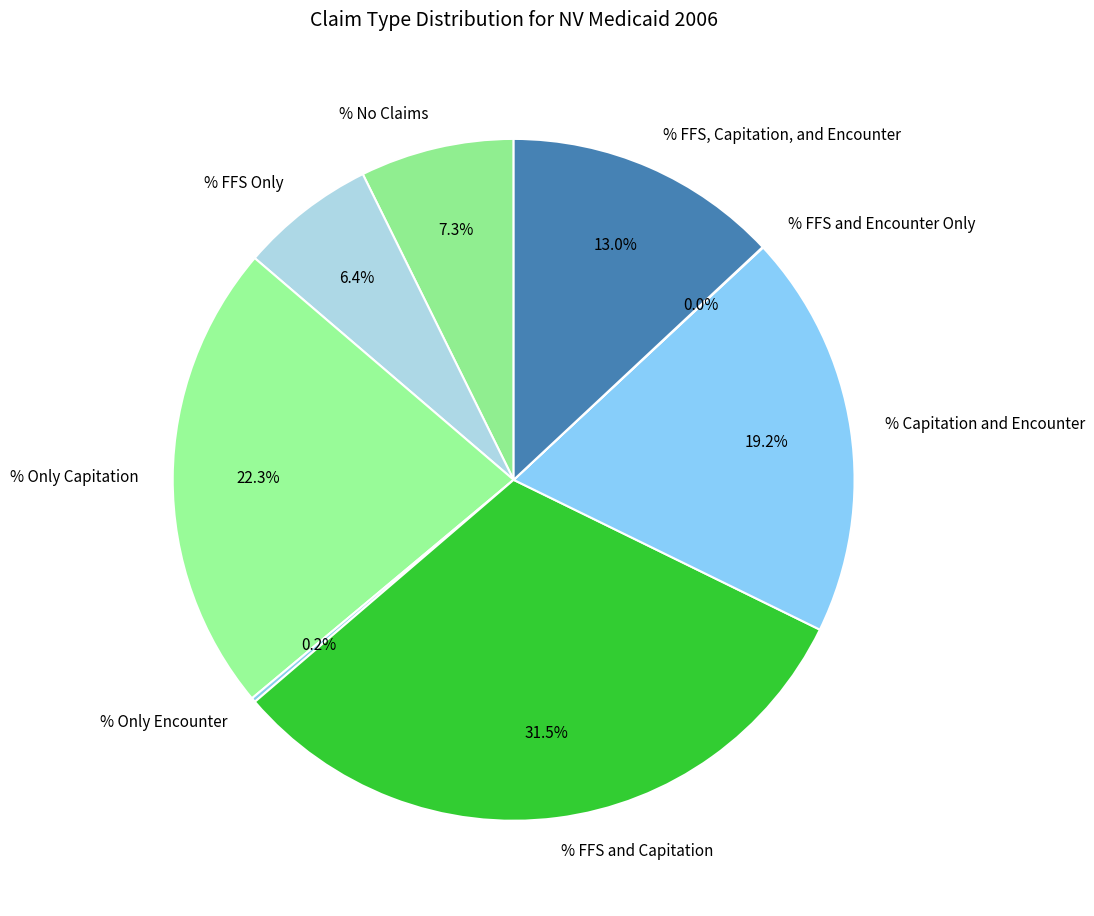

What is the ratio of the value at % Only Capitation to the value at % FFS, Capitation, and Encounter?

1.7